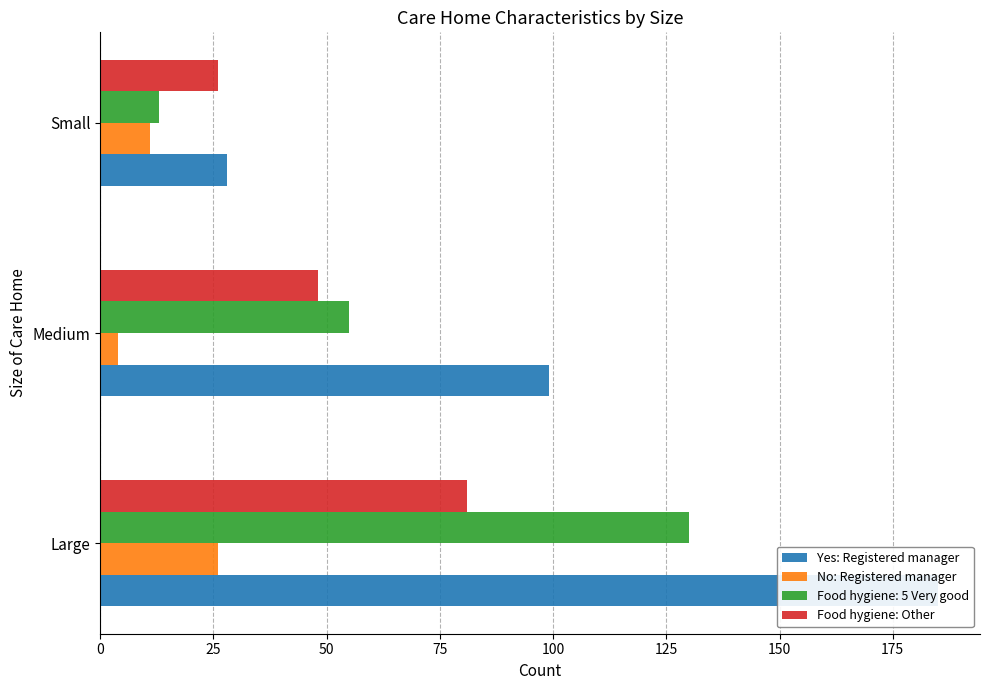

Which series changed the most between Large and Medium?

Yes: Registered manager